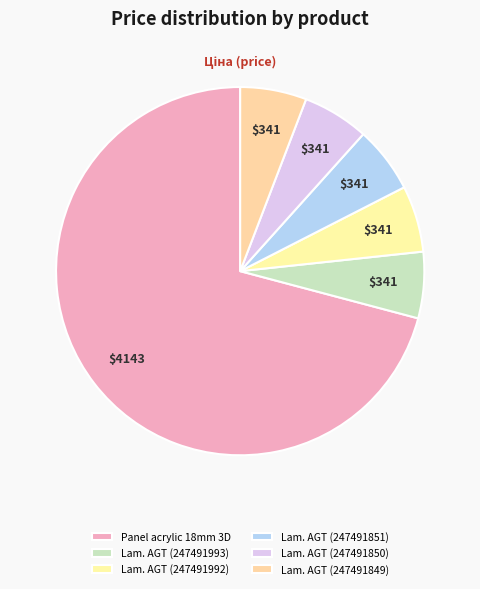

Rank the categories by value from lowest to highest.

Laminate AGT Effect (247491993), Laminate AGT Effect (247491992), Laminate AGT Effect (247491851), Laminate AGT Effect (247491850), Laminate AGT Effect (247491849), Panel acrylic Acrylic 18 mm. 3D